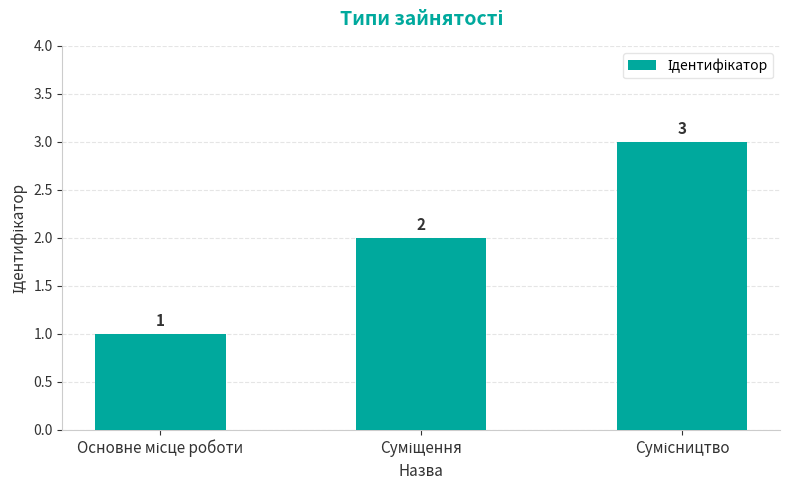

Count the values in the range 1 to 3.

3